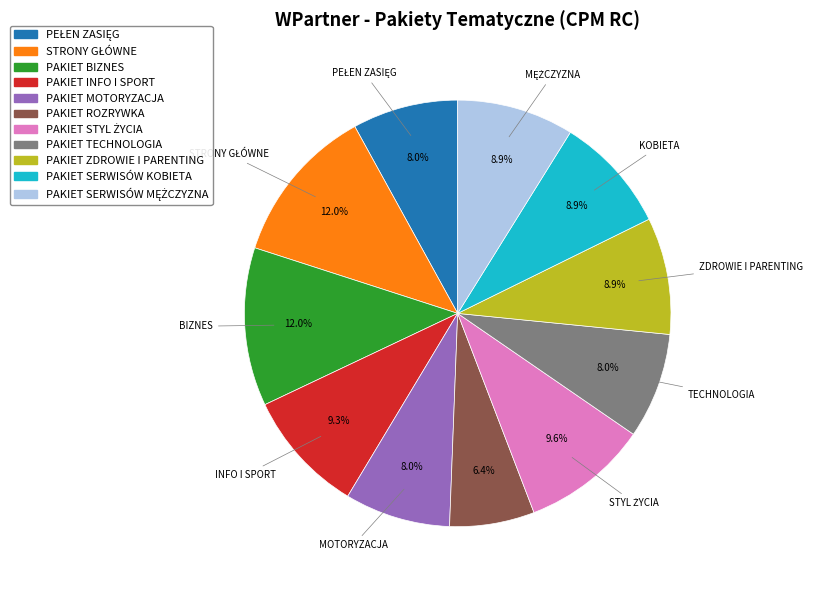

Count the number of slices in the pie.

11